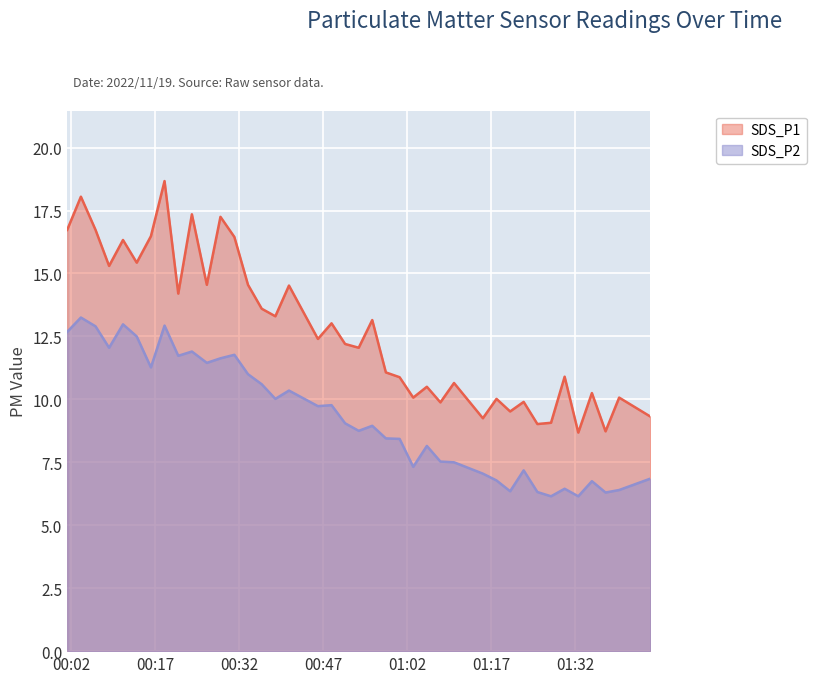

What is the difference between the maximum and minimum values in the SDS_P1 series?

10.0